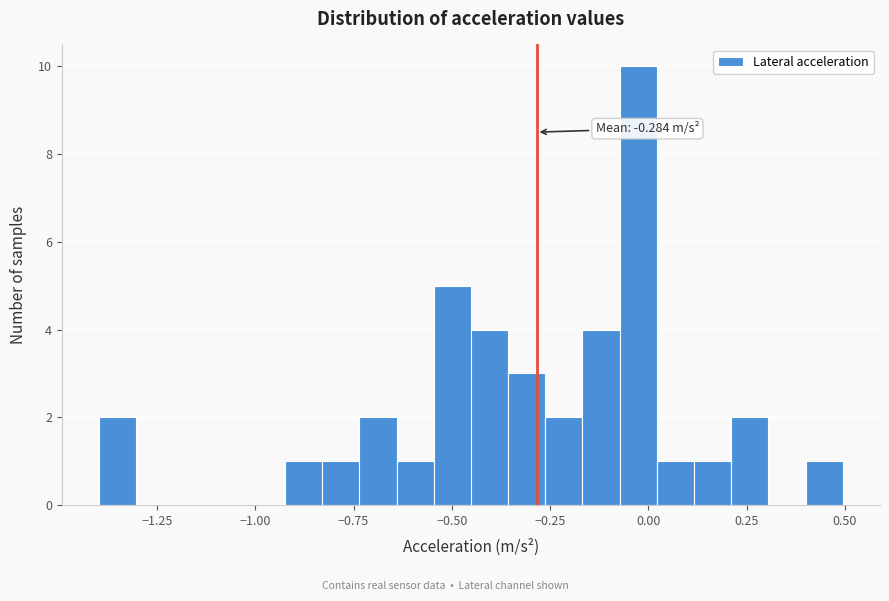

Around what value on the x-axis is the tallest bar? Give the approximate position of its centre, as read against the axis.

-0.05